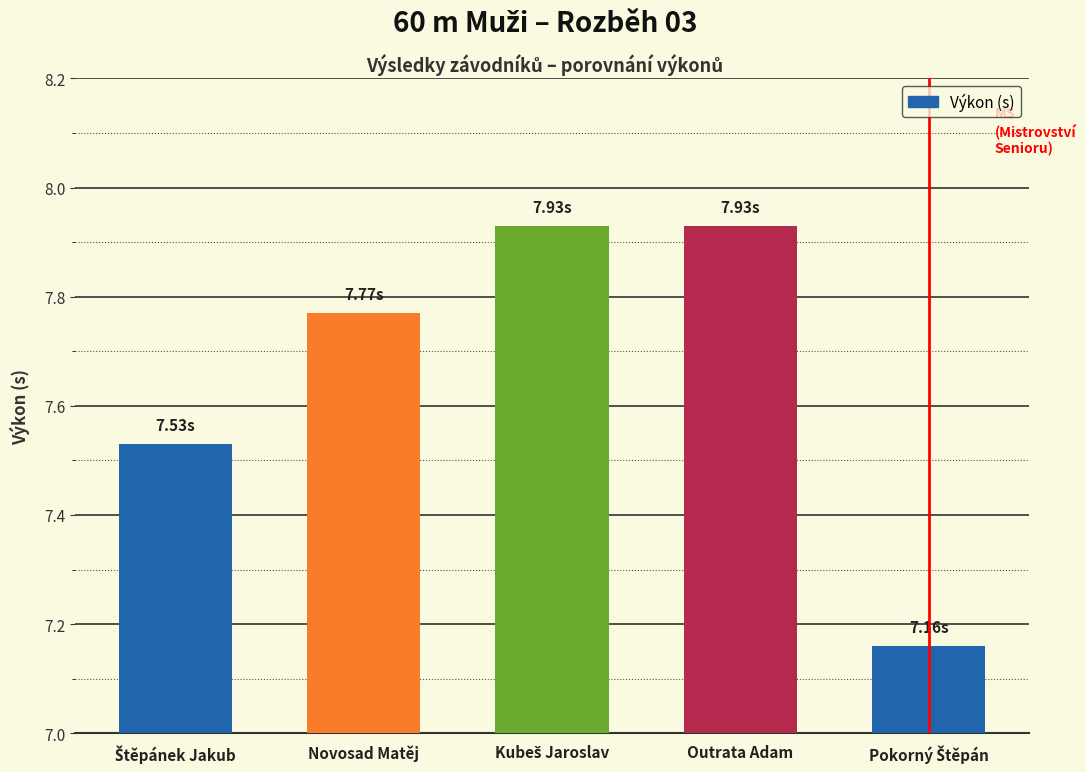

Does the chart contain stacked bars?

No